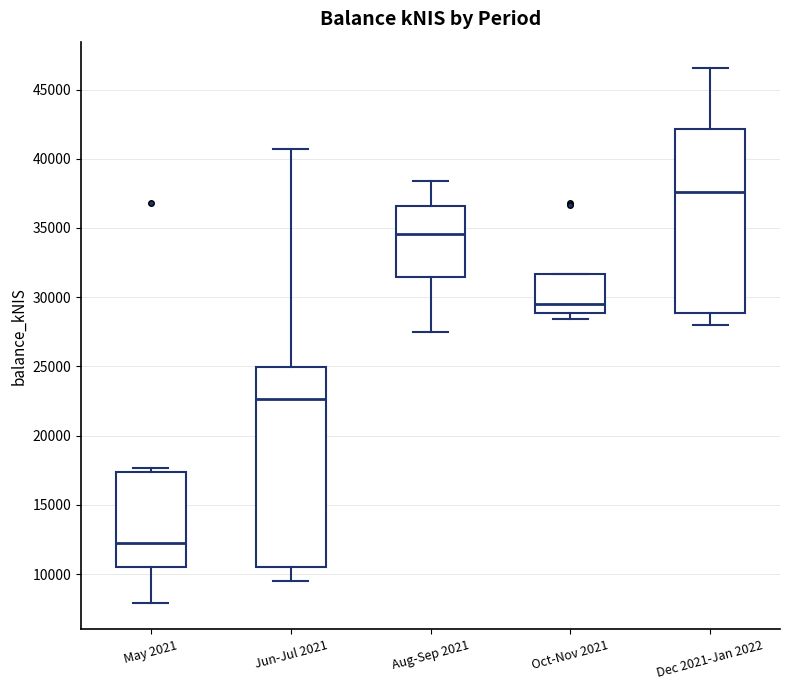

Reading left to right, read every box against the y-axis: the position of its median line, the range the box covers, and the ends of its whiskers. The values are not printed on the chart, so give them approximately, as read against the axis.

May 2021: median 12000, box 10500 to 17500, whiskers 8000 to 17500 (just above the box's upper edge)
Jun-Jul 2021: median 22500, box 10500 to 25000, whiskers 9500 to 40500
Aug-Sep 2021: median 34500, box 31500 to 36500, whiskers 27500 to 38500
Oct-Nov 2021: median 29500, box 29000 to 31500, whiskers 28500 to 31500
Dec 2021-Jan 2022: median 37500, box 29000 to 42000, whiskers 28000 to 46500